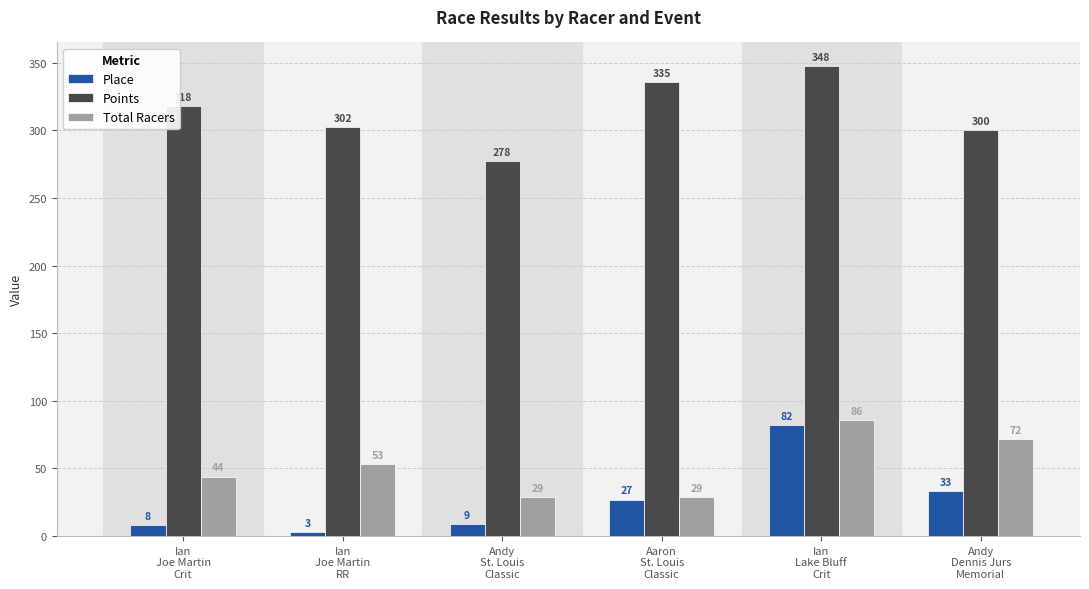

At how many categories does at least one series exceed 191?

6